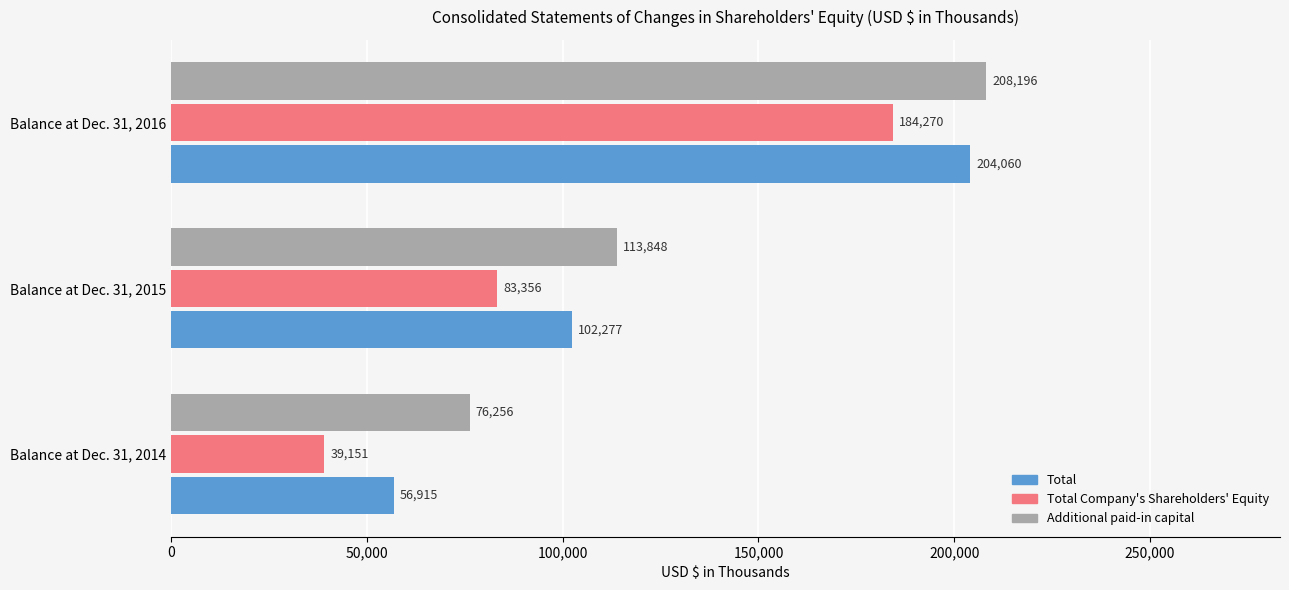

What is the sum of all Total Company's Shareholders' Equity values?

306777